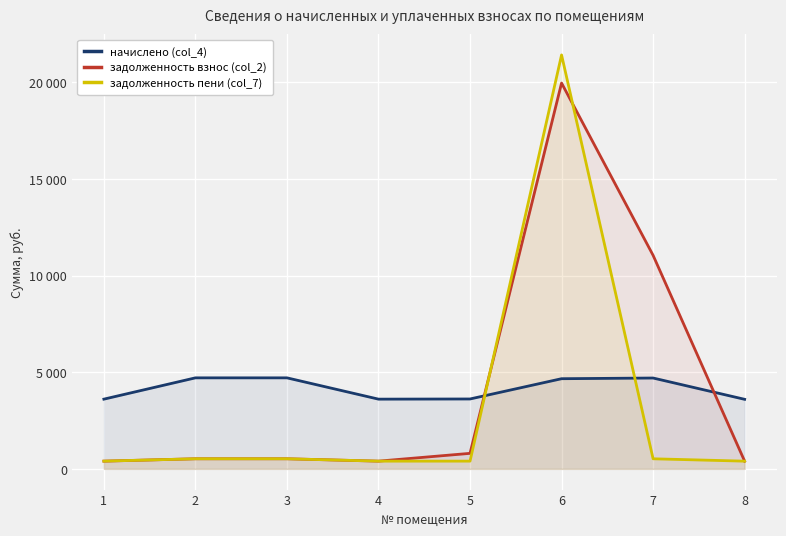

What are all the series names shown in the legend?

начислено (col_4), задолженность взнос (col_2), задолженность пени (col_7)